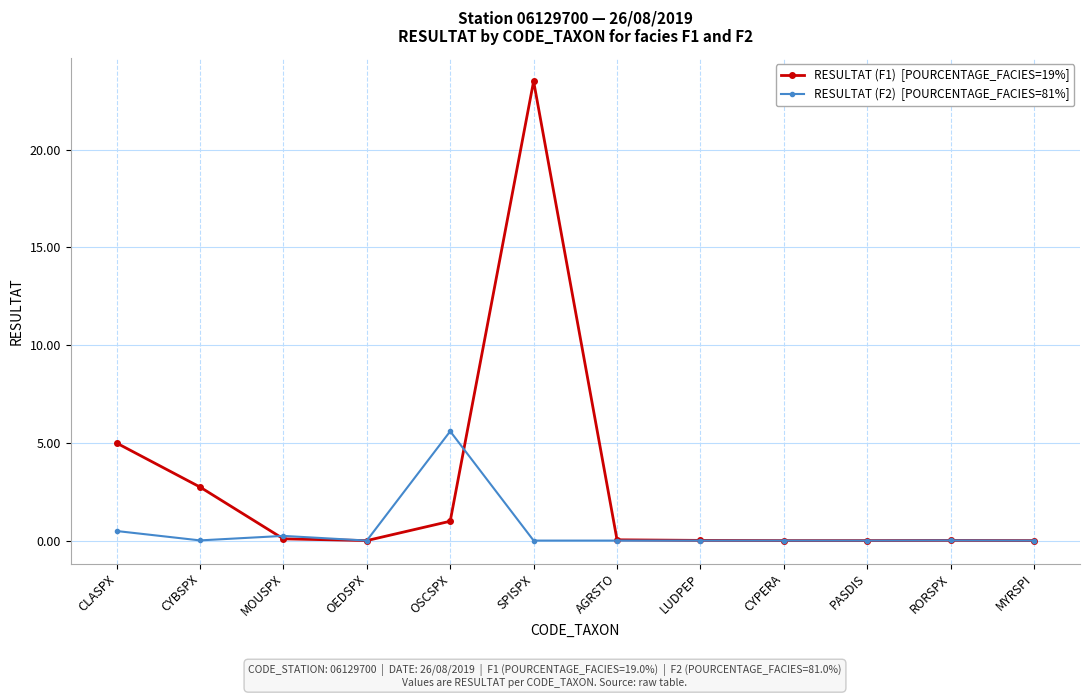

What is the label of the 2nd point from the right?

RORSPX